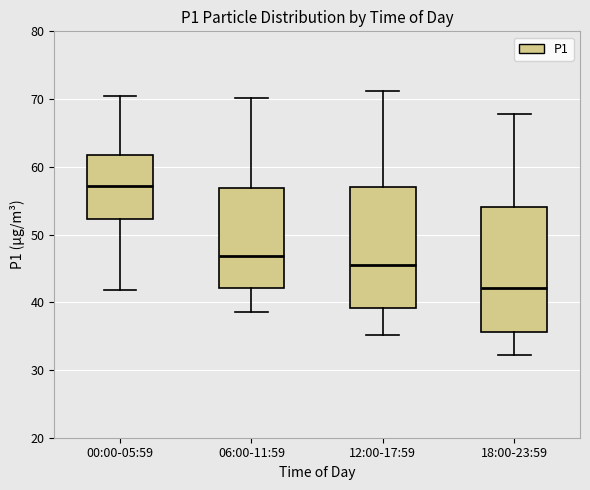

Where does the lower whisker of the box for 00:00-05:59 end on the y-axis? The values are not printed on the chart, so give them approximately, as read against the axis.

42